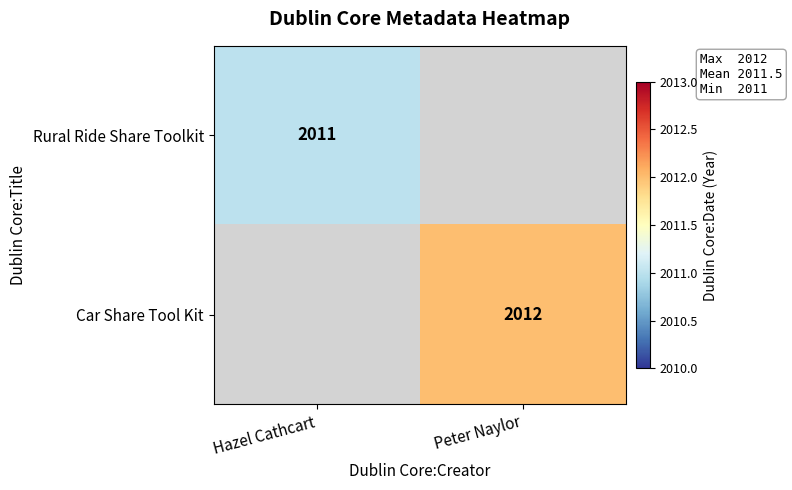

True or false: Rural Ride Share Toolkit has a value of 521 at Hazel Cathcart.

False